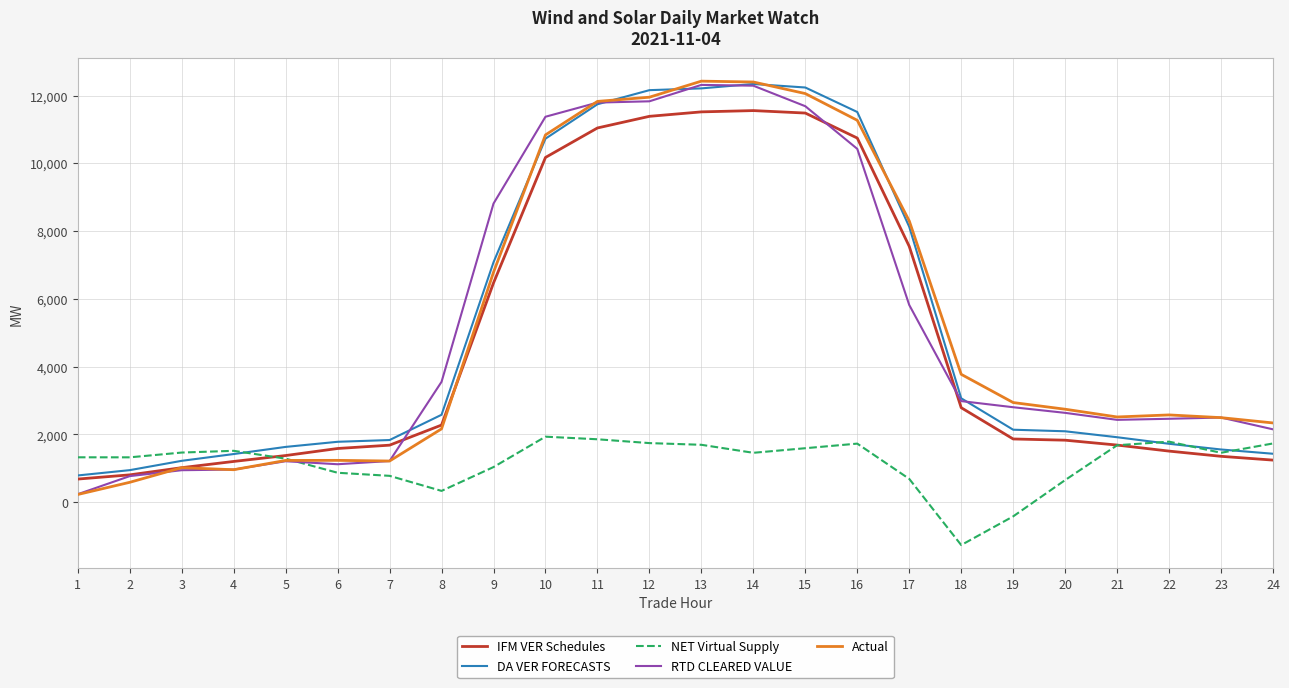

What is the maximum value for IFM VER Schedules?

11556.0